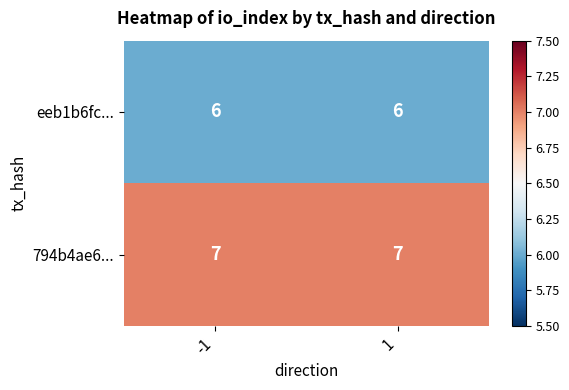

Reading right to left, list all the values displayed in this chart.

eeb1b6fc...: 1=6	-1=6
794b4ae6...: 1=7	-1=7